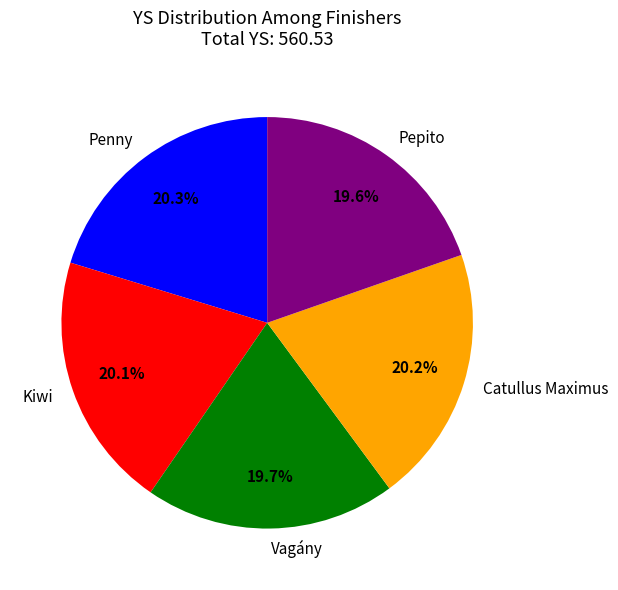

Approximately how many times larger is the value at Kiwi compared to Catullus Maximus?

1.0